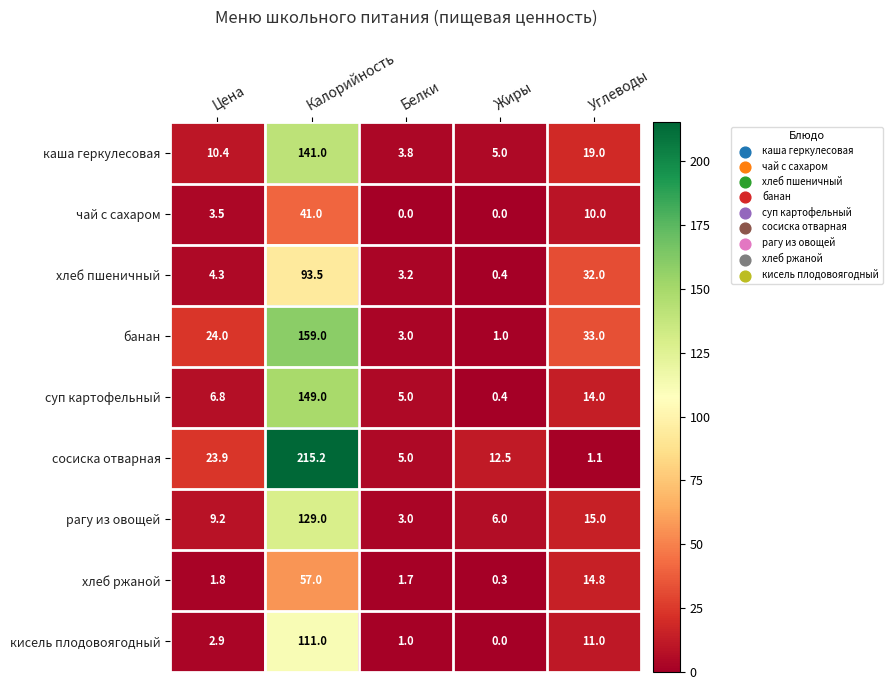

At which category is the sum across all series the highest?

Калорийность